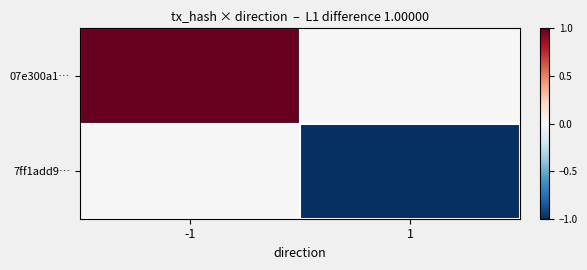

Rank the series at -1 from lowest to highest value.

7ff1add9…, 07e300a1…